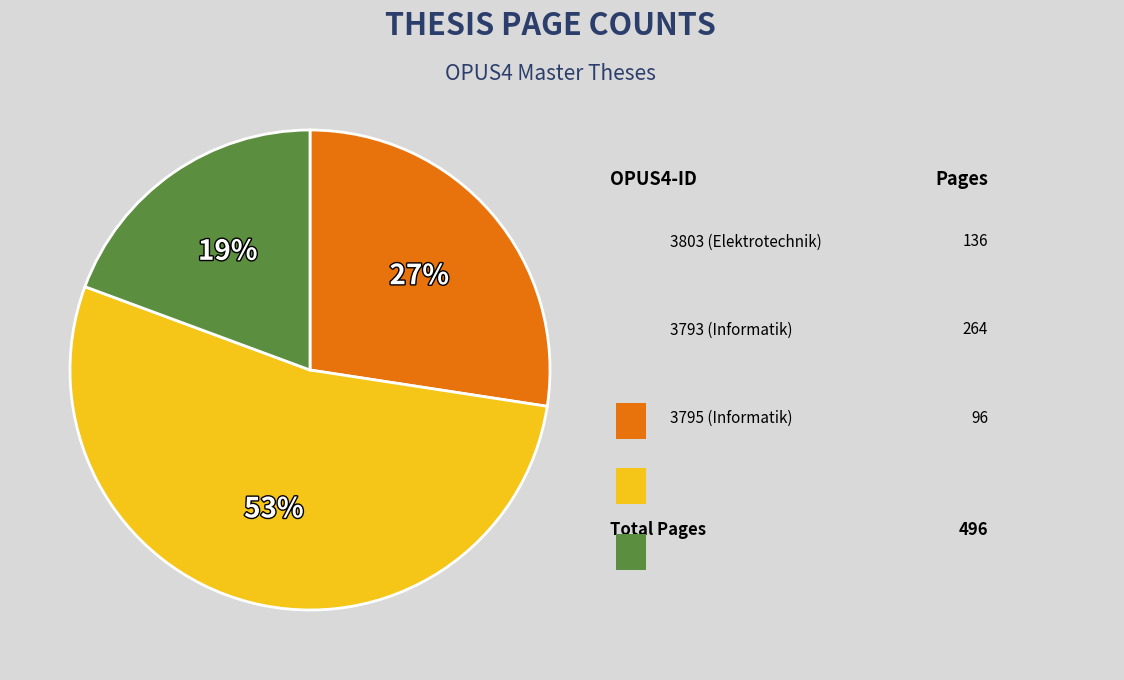

To the nearest percent, what is the difference between the largest and smallest slice percentages?

34%